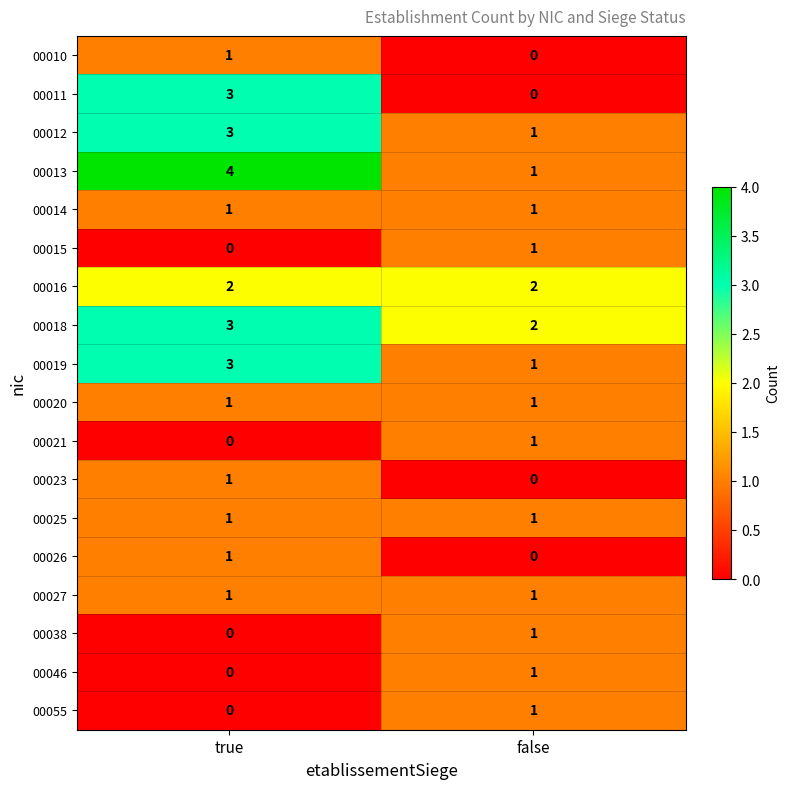

At which category is the sum across all series the highest?

true